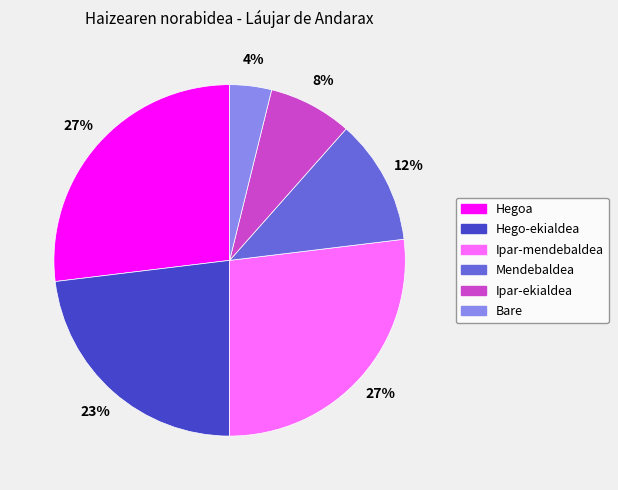

Which has a higher value, Hego-ekialdea or Bare?

Hego-ekialdea